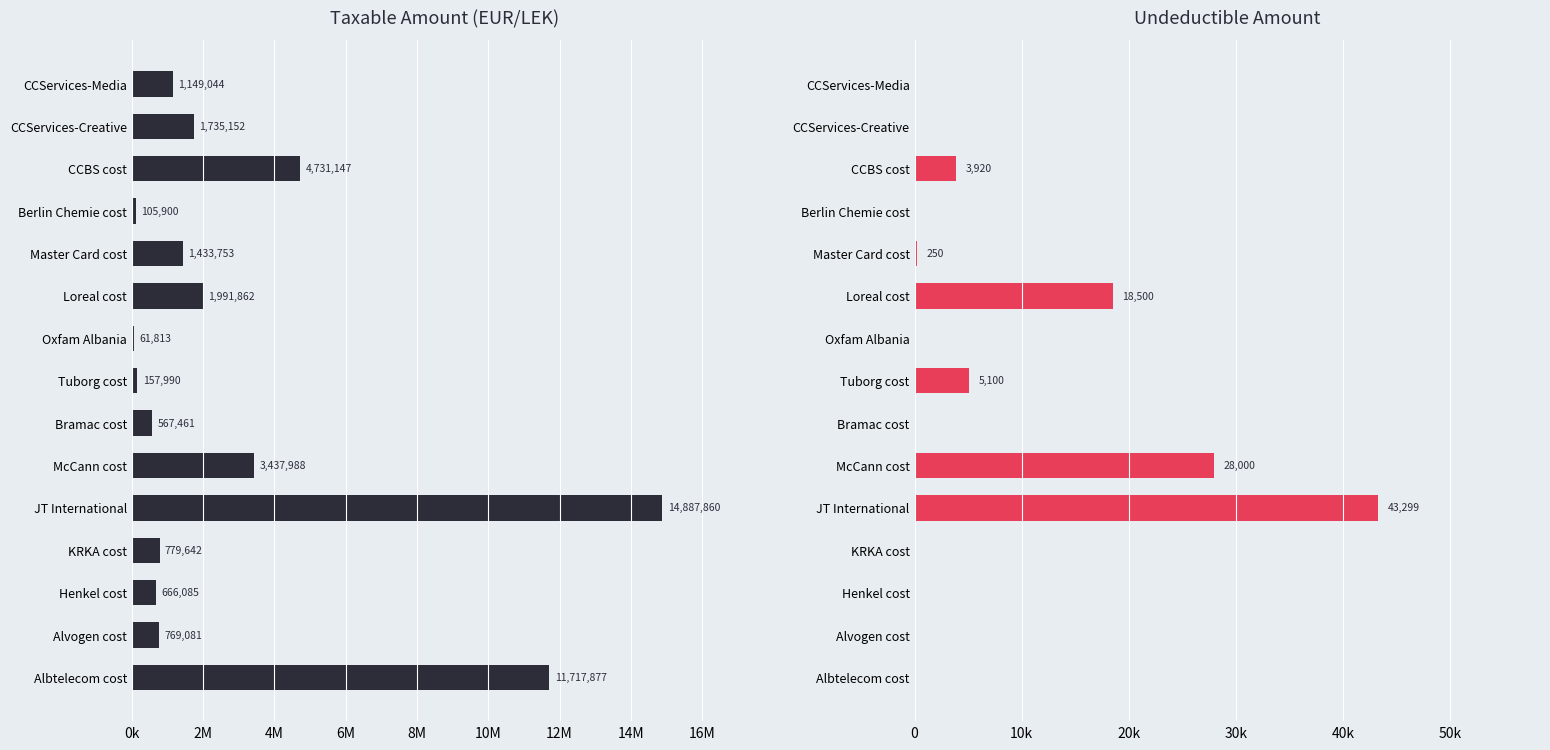

How many distinct data groups are displayed?

2